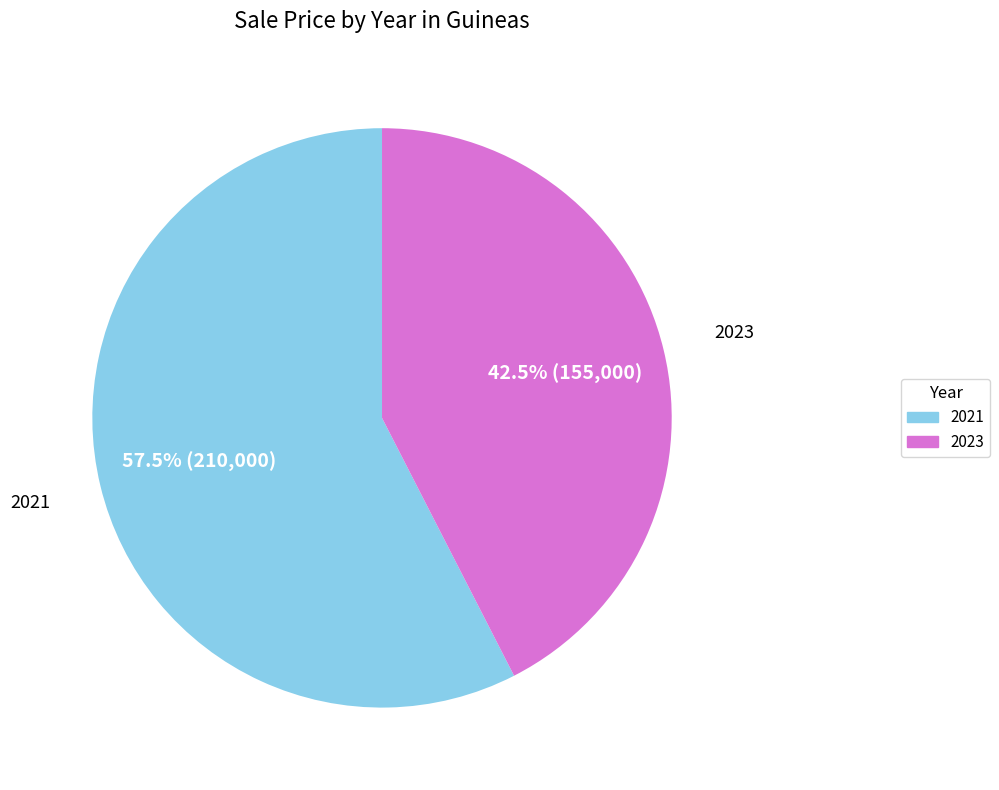

Between 2021 and 2023, which is larger?

2021